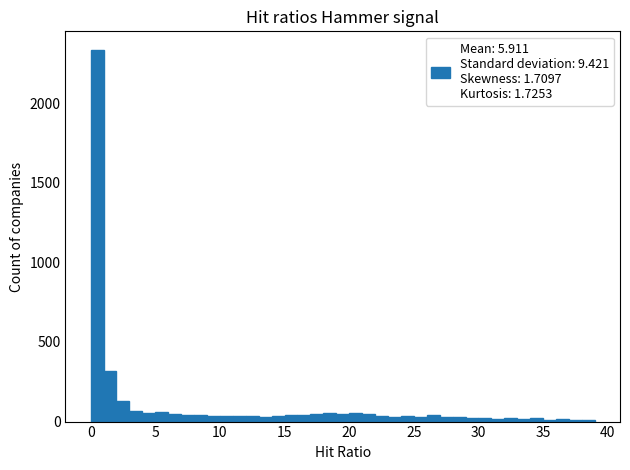

Read against the x-axis, roughly where is the centre of the tallest bar?

0.5